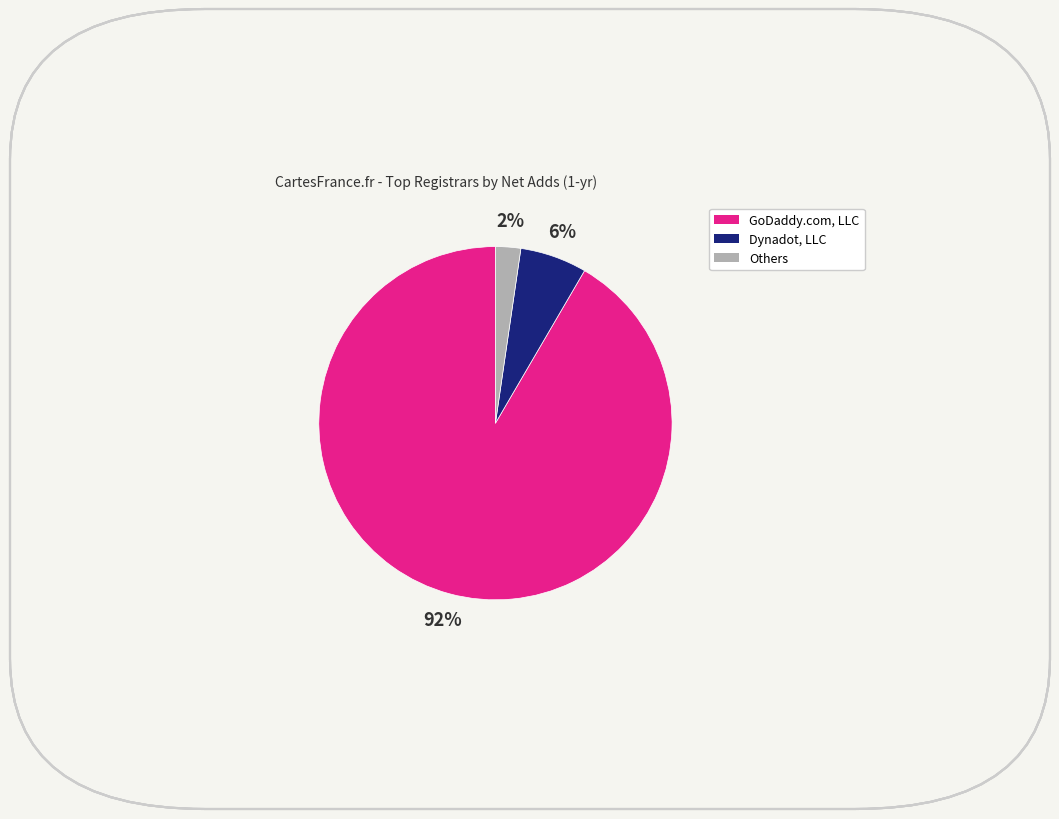

Does any single category account for the majority?

Yes